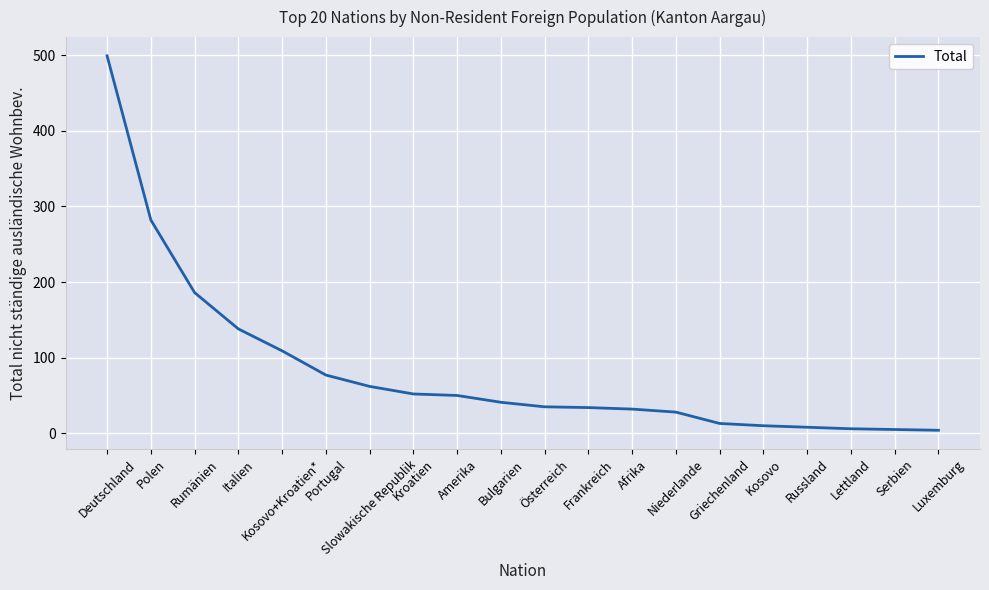

At which label is the value closest to 251?

Polen